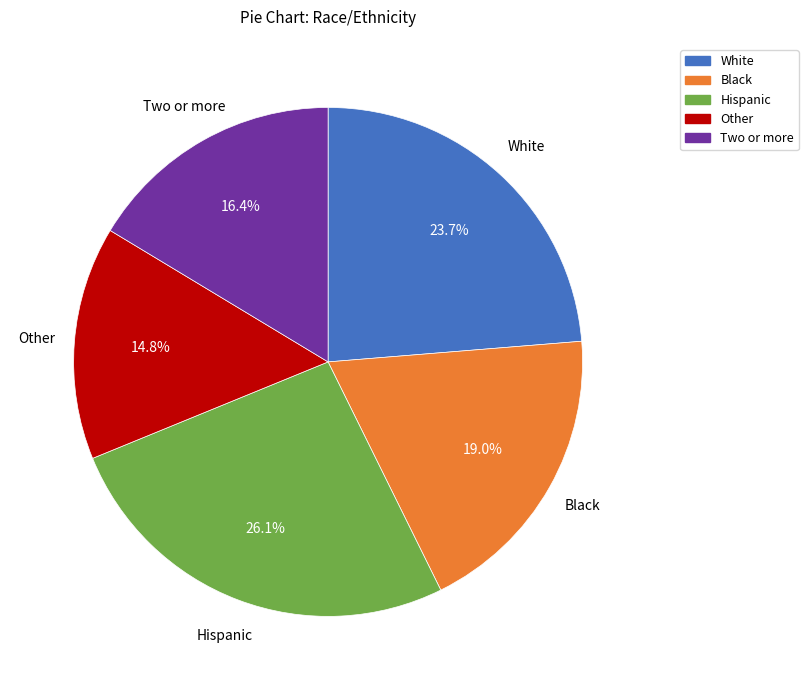

What percentage do White and Hispanic together represent?

49.8%